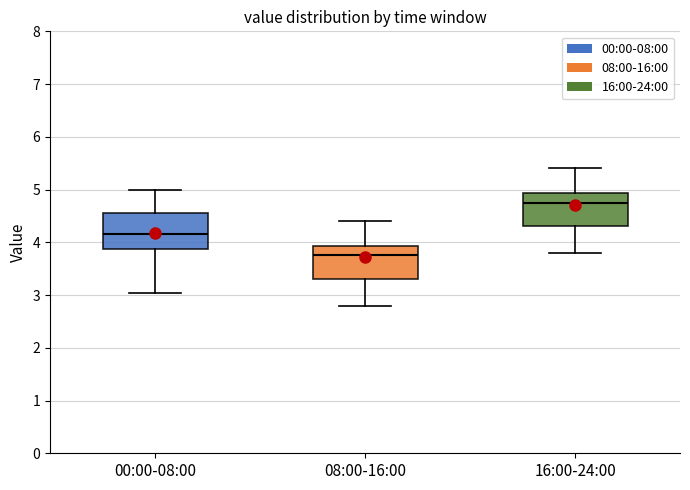

Reading left to right, read every box against the y-axis: the position of its median line, the range the box covers, and the ends of its whiskers. The values are not printed on the chart, so give them approximately, as read against the axis.

00:00-08:00: median 4.2, box 3.9 to 4.5, whiskers 3.0 to 5.0
08:00-16:00: median 3.8, box 3.3 to 3.9, whiskers 2.8 to 4.4
16:00-24:00: median 4.8, box 4.3 to 4.9, whiskers 3.8 to 5.4